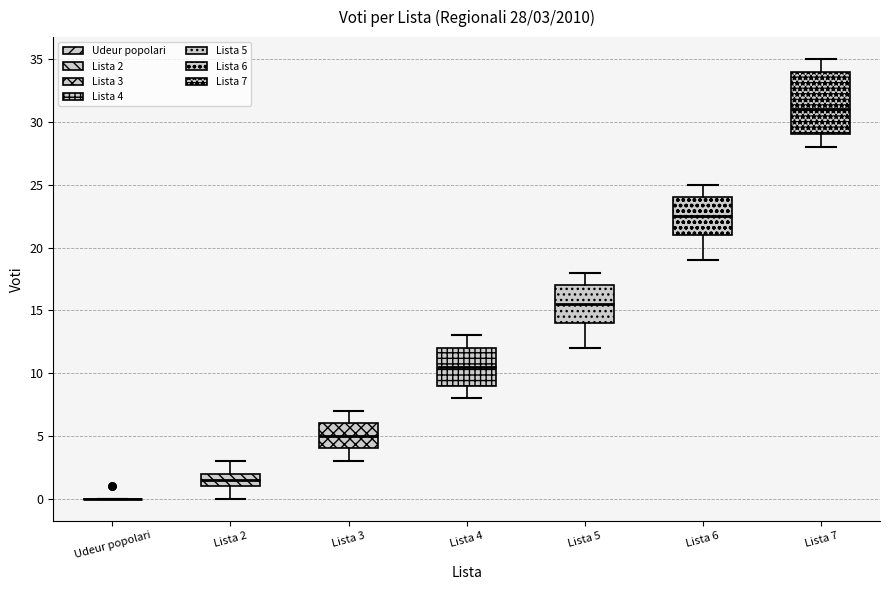

Which box is the tallest, from its lower edge to its upper edge?

Lista 7